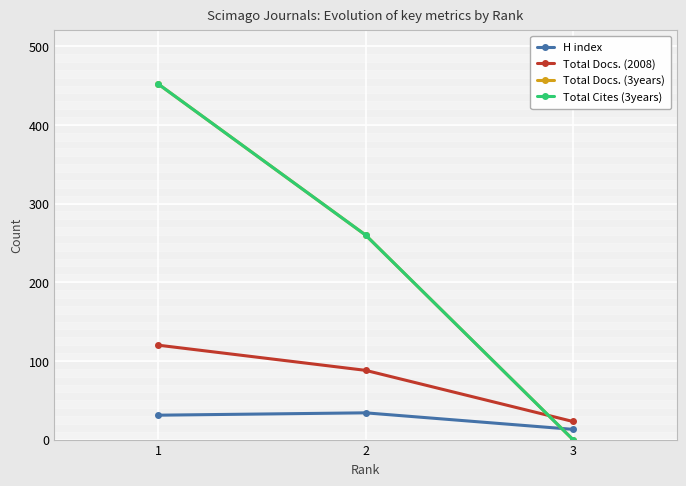

What is the difference between the highest and lowest values at 1?

421